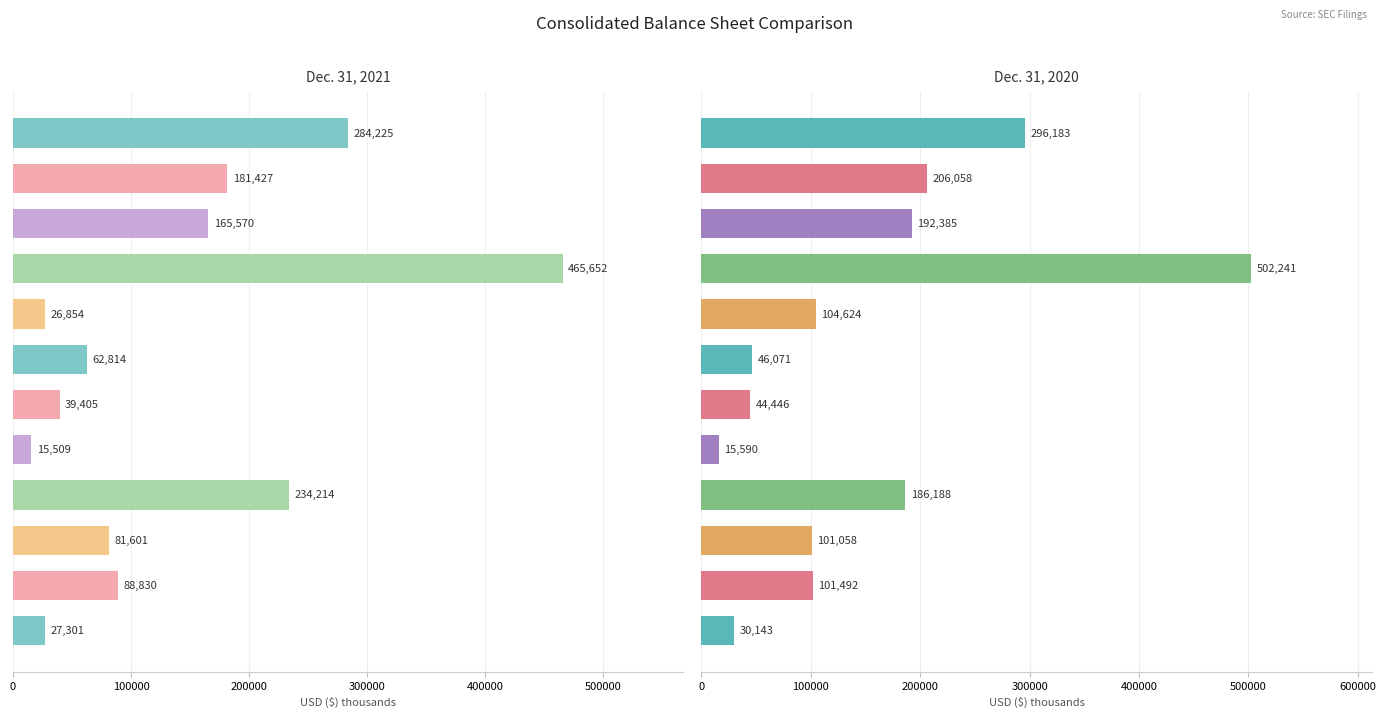

What is the smallest value displayed?

15509